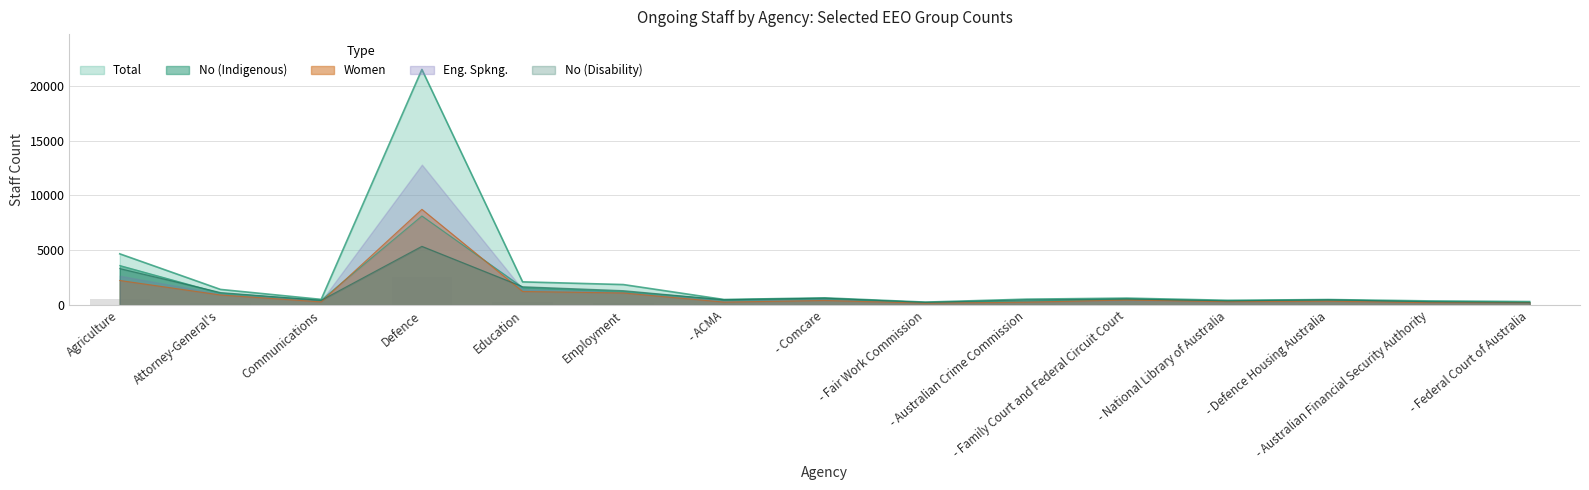

How many series are shown in this chart?

5